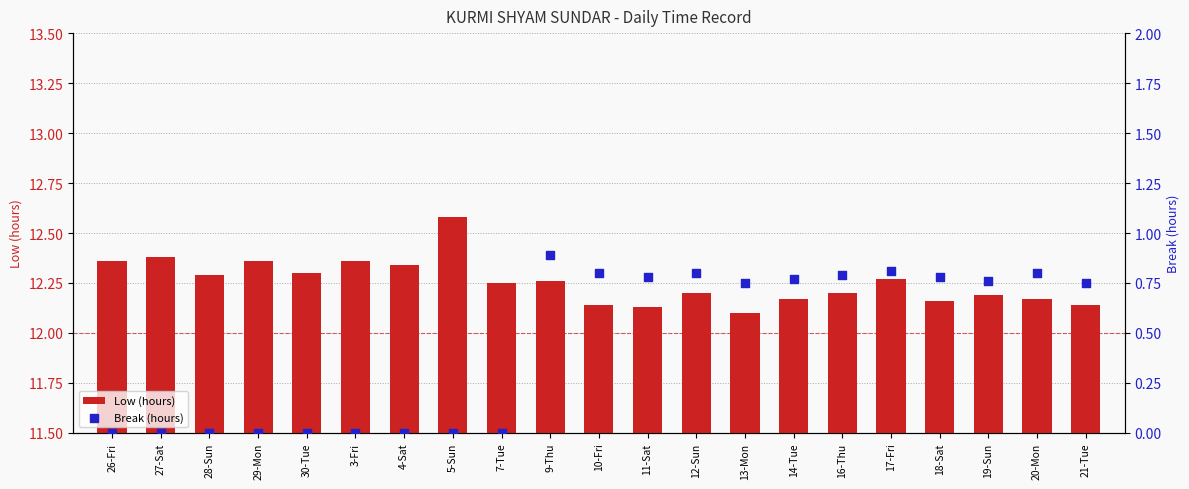

At how many categories does at least one series exceed 0?

21